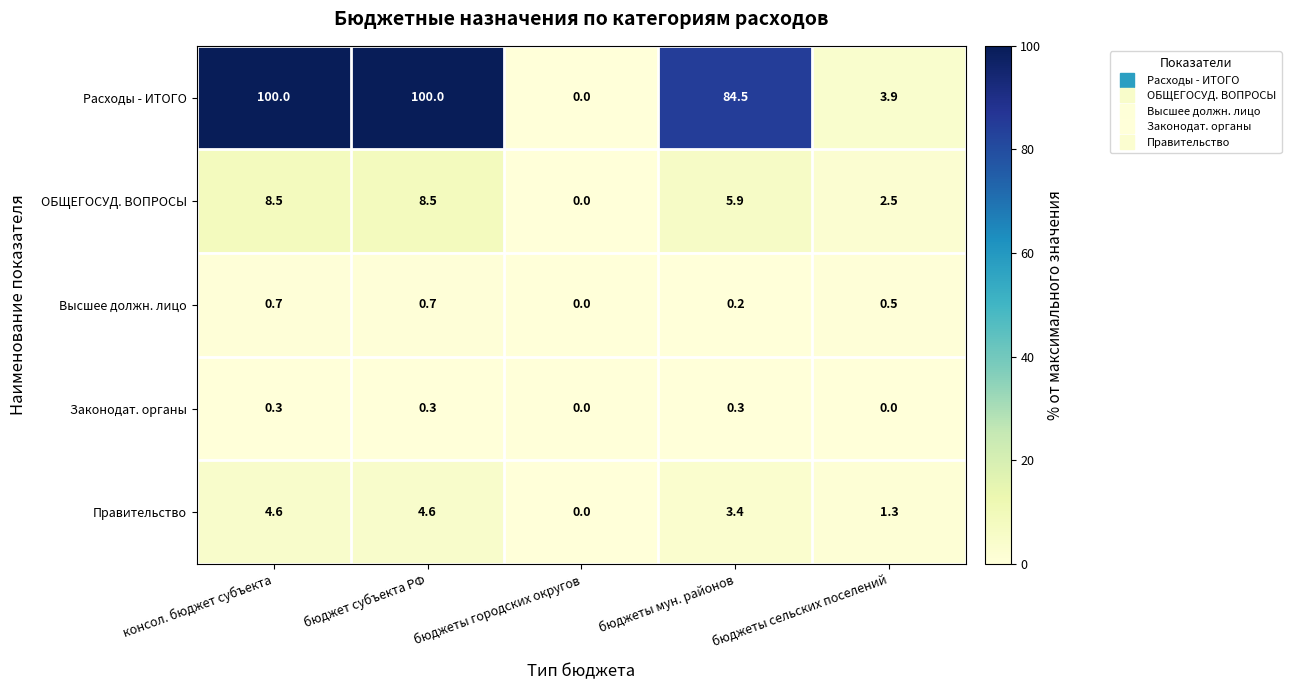

What is the maximum value shown in the chart?

100.0